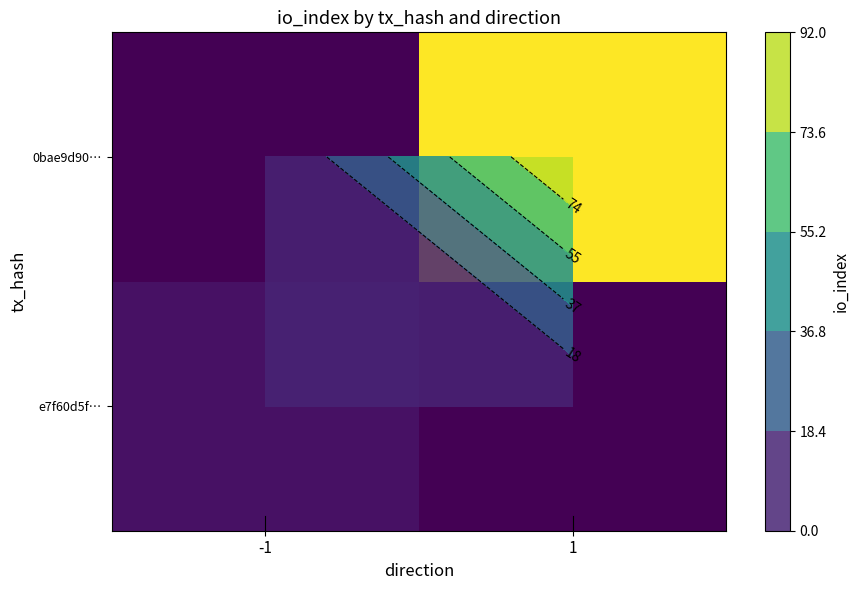

Which label corresponds to the smallest value in the chart?

1